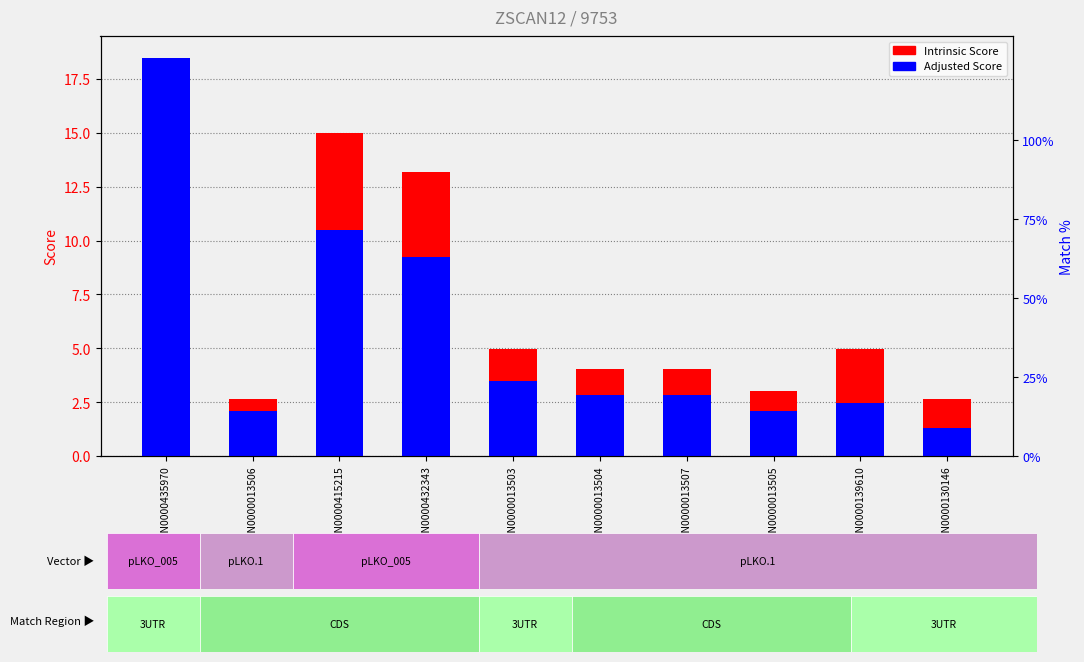

What is the difference between the maximum and minimum values in the Intrinsic Score series?

12.4